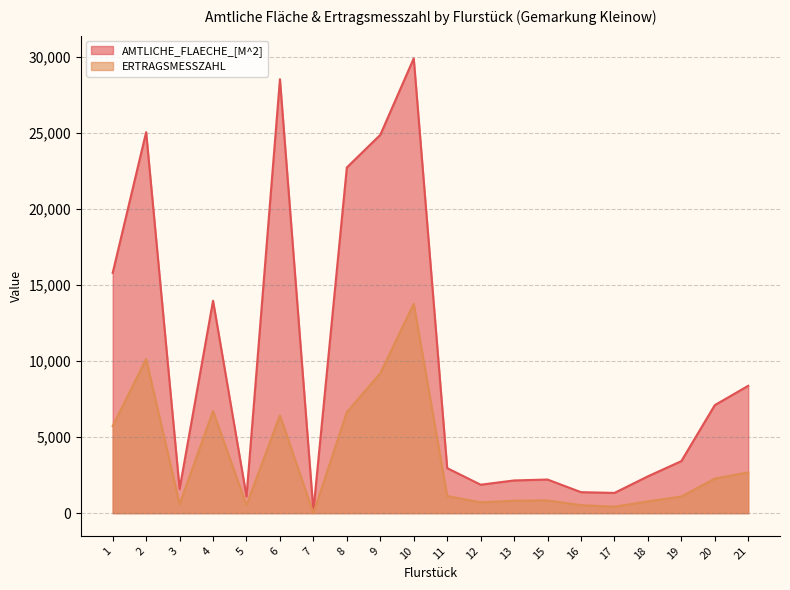

True or false: ERTRAGSMESSZAHL has more than 1 interior local peaks.

True